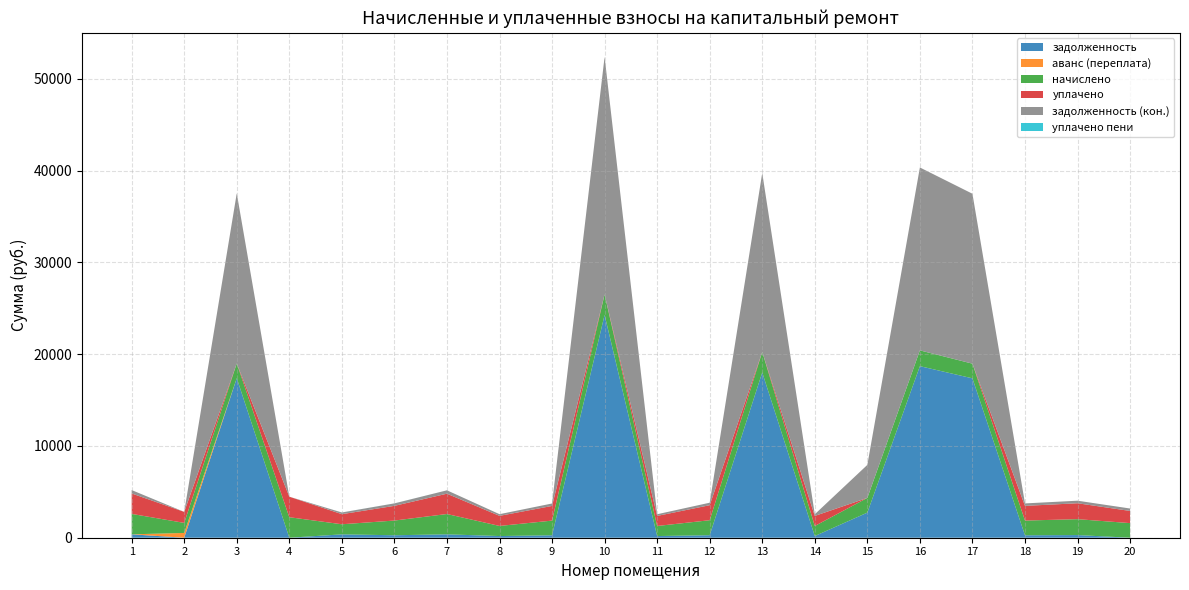

Reading left to right, transcribe all the data shown in this chart.

задолженность: 1=370.9	2=0.0	3=17391.7	4=0.0	5=366.6	6=268.8	7=368.8	8=183.3	9=266.5	10=24279.7	11=182.7	12=272.5	13=18012.8	14=182.9	15=2735.3	16=18695.1	17=17368.2	18=267.1	19=288.9	20=0.0
аванс (переплата): 1=0.0	2=520.1	3=0.0	4=0.0	5=0.0	6=0.0	7=0.0	8=0.0	9=0.0	10=0.0	11=0.0	12=0.0	13=0.0	14=0.0	15=0.0	16=0.0	17=0.0	18=0.0	19=0.0	20=0.0
начислено: 1=2225.3	2=1096.3	3=1598.8	4=2235.1	5=1099.9	6=1602.5	7=2214.4	8=1099.9	9=1598.8	10=2232.9	11=1096.3	12=1635.2	13=2232.5	14=1096.3	15=1602.5	16=1719.0	17=1598.8	18=1602.5	19=1733.6	20=1591.9
уплачено: 1=2225.3	2=1200.0	3=0.0	4=2235.1	5=1099.9	6=1602.5	7=2214.4	8=1099.0	9=1598.8	10=0.0	11=1096.3	12=1635.5	13=0.0	14=1096.0	15=0.0	16=0.0	17=0.0	18=1602.5	19=1733.9	20=1326.6
задолженность (кон.): 1=370.9	2=0.0	3=18539.7	4=0.0	5=185.1	6=267.1	7=369.1	8=183.8	9=266.5	10=25882.8	11=182.7	12=272.2	13=19499.6	14=182.7	15=3597.3	16=19929.4	17=18515.7	18=267.1	19=277.6	20=265.3
уплачено пени: 1=0.0	2=0.0	3=0.0	4=0.0	5=2.6	6=4.8	7=0.0	8=0.0	9=0.1	10=0.0	11=0.0	12=0.0	13=0.0	14=0.7	15=0.0	16=0.0	17=0.0	18=0.0	19=0.0	20=0.0